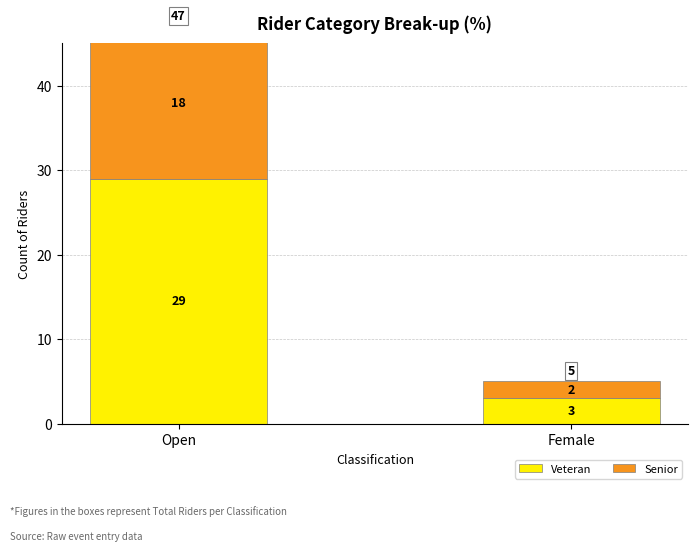

What is the sum of all Veteran values?

32